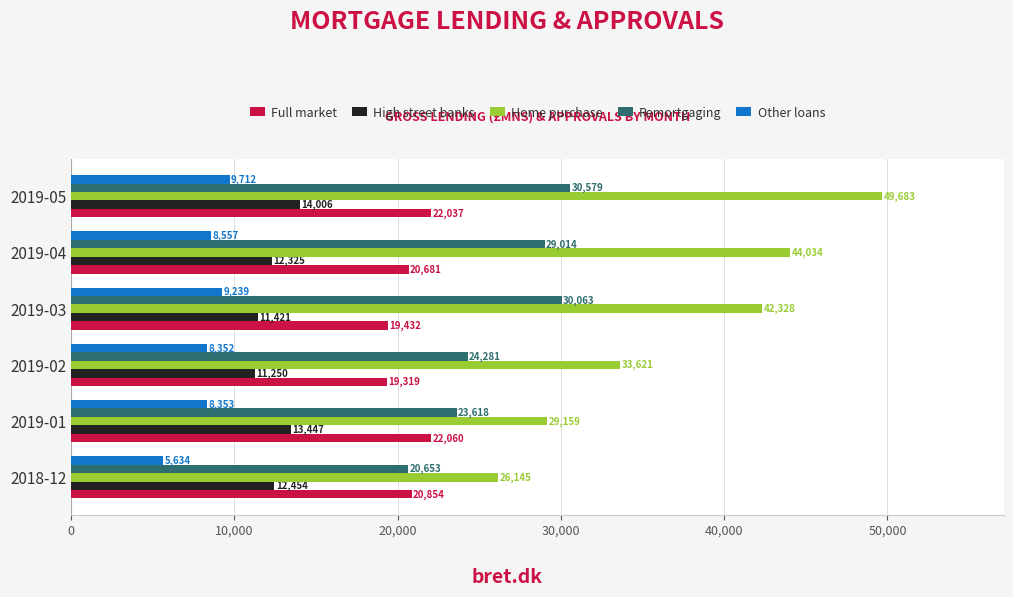

The High street banks series shows 3114.7 at 2019-04. True or false?

False